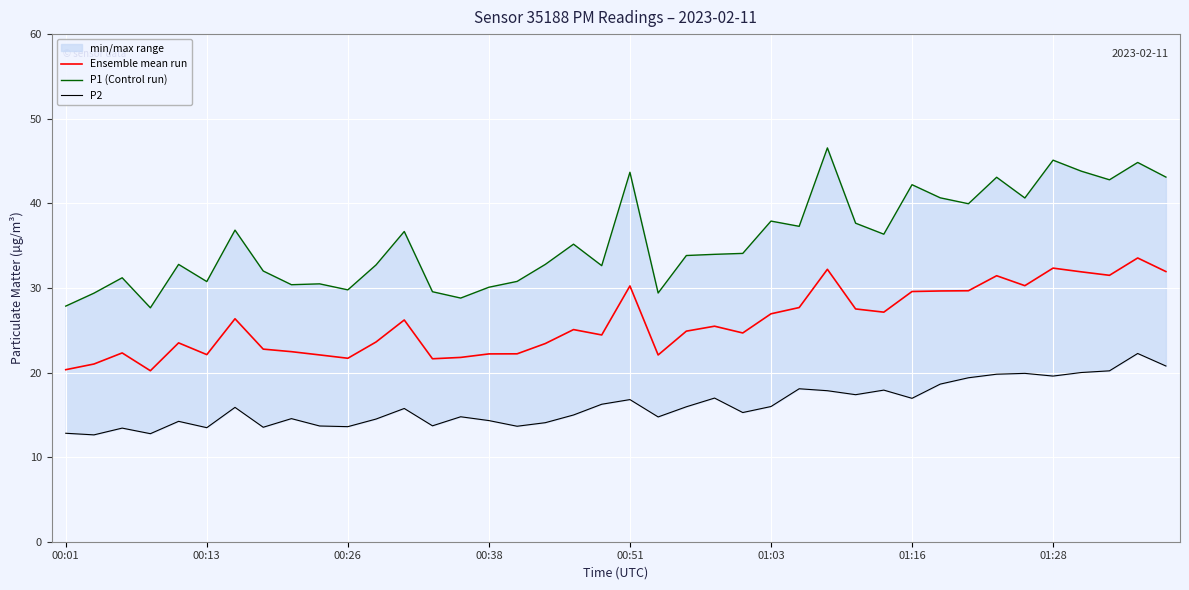

Which series has the widest spread of values?

P1 (Control run)